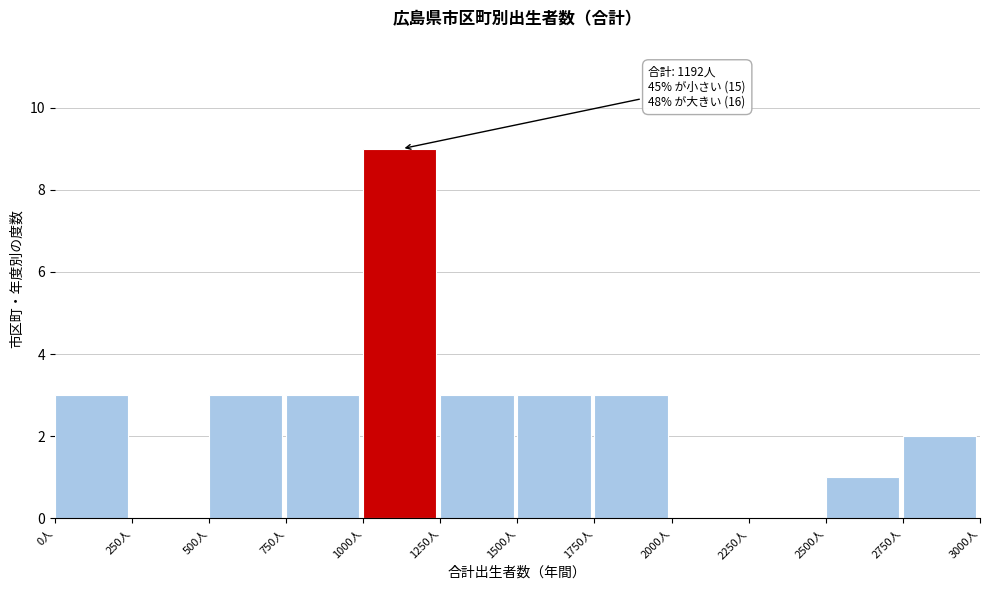

Over which range of the x-axis is the bar tallest?

1000 to 1250